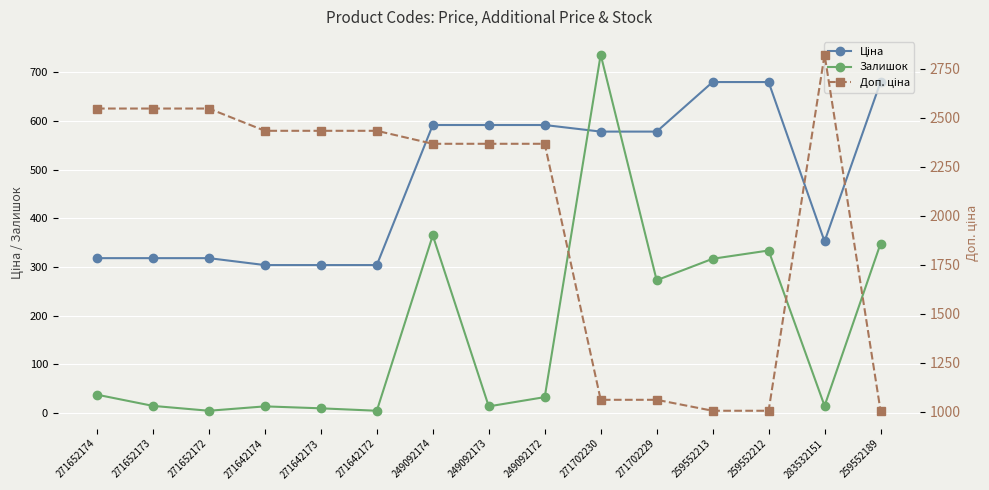

At which category does Доп. ціна reach its first local peak?

283532151